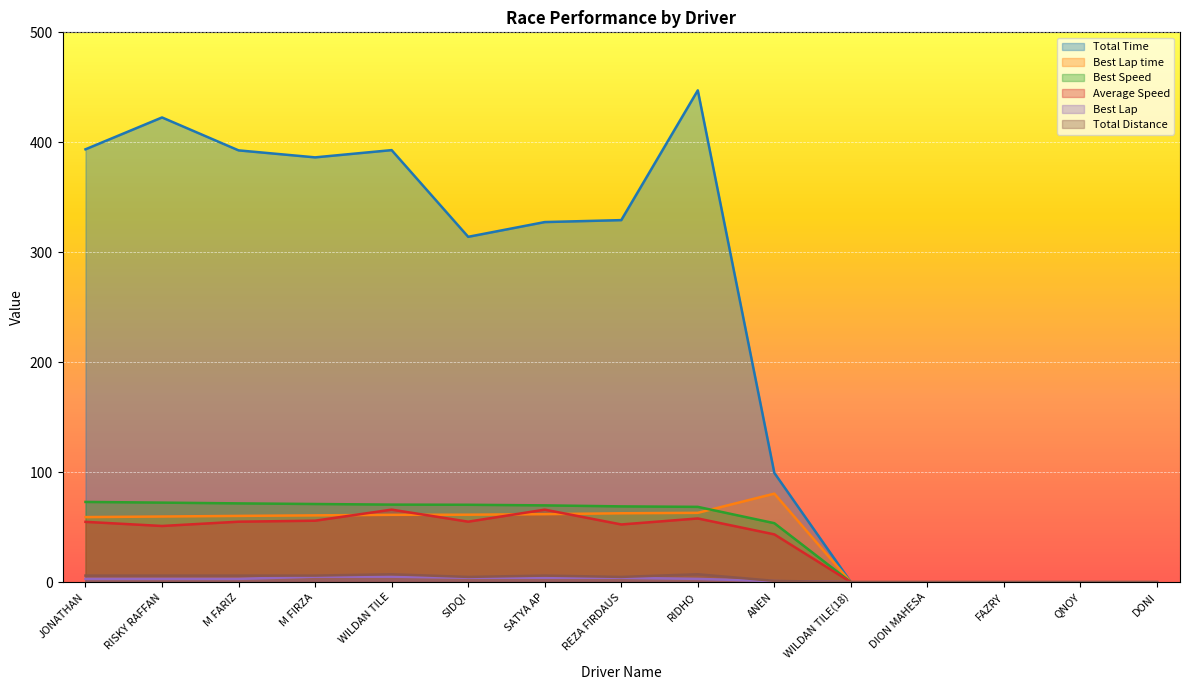

Reading left to right, what are all the values shown in this chart?

Total Time: JONATHAN=393.6	RISKY RAFFAN=422.6	M FARIZ=392.7	M FIRZA=386.3	WILDAN TILE=392.9	SIDQI=314.1	SATYA AP=327.5	REZA FIRDAUS=329.2	RIDHO=447.2	ANEN=99.4	WILDAN TILE(18)=0.0	DION MAHESA=0.0	FAZRY=0.0	QNOY=0.0	DONI=0.0
Best Lap time: JONATHAN=59.2	RISKY RAFFAN=59.7	M FARIZ=60.3	M FIRZA=60.8	WILDAN TILE=61.2	SIDQI=61.4	SATYA AP=61.9	REZA FIRDAUS=62.7	RIDHO=63.1	ANEN=80.5	WILDAN TILE(18)=0.0	DION MAHESA=0.0	FAZRY=0.0	QNOY=0.0	DONI=0.0
Best Speed: JONATHAN=73.0	RISKY RAFFAN=72.3	M FARIZ=71.7	M FIRZA=71.1	WILDAN TILE=70.5	SIDQI=70.4	SATYA AP=69.8	REZA FIRDAUS=68.9	RIDHO=68.5	ANEN=53.7	WILDAN TILE(18)=0.0	DION MAHESA=0.0	FAZRY=0.0	QNOY=0.0	DONI=0.0
Average Speed: JONATHAN=54.9	RISKY RAFFAN=51.1	M FARIZ=55.0	M FIRZA=55.9	WILDAN TILE=66.0	SIDQI=55.0	SATYA AP=66.0	REZA FIRDAUS=52.5	RIDHO=58.0	ANEN=43.5	WILDAN TILE(18)=0.0	DION MAHESA=0.0	FAZRY=0.0	QNOY=0.0	DONI=0.0
Best Lap: JONATHAN=3.0	RISKY RAFFAN=3.0	M FARIZ=3.0	M FIRZA=5.0	WILDAN TILE=5.0	SIDQI=4.0	SATYA AP=4.0	REZA FIRDAUS=4.0	RIDHO=3.0	ANEN=1.0	WILDAN TILE(18)=0.0	DION MAHESA=0.0	FAZRY=0.0	QNOY=0.0	DONI=0.0
Total Distance: JONATHAN=6.0	RISKY RAFFAN=6.0	M FARIZ=6.0	M FIRZA=6.0	WILDAN TILE=7.2	SIDQI=4.8	SATYA AP=6.0	REZA FIRDAUS=4.8	RIDHO=7.2	ANEN=1.2	WILDAN TILE(18)=0.0	DION MAHESA=0.0	FAZRY=0.0	QNOY=0.0	DONI=0.0